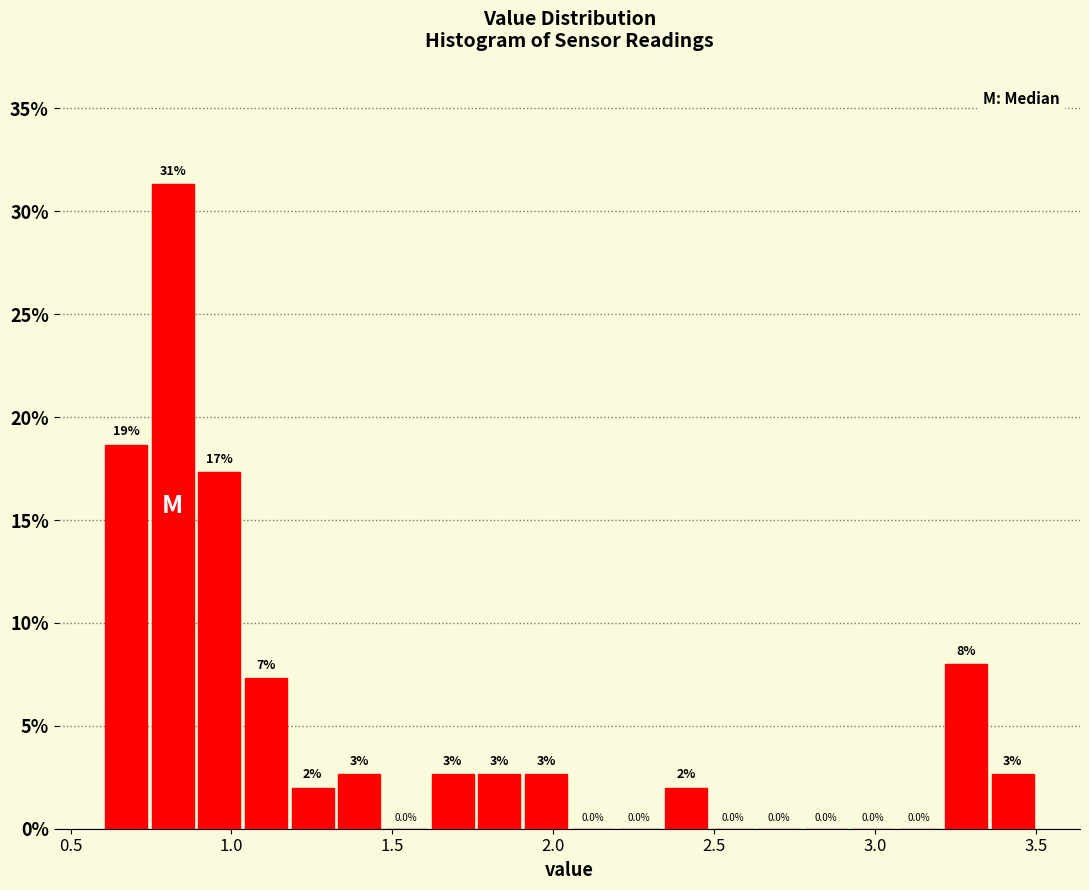

Read against the x-axis, roughly where is the centre of the tallest bar?

0.80